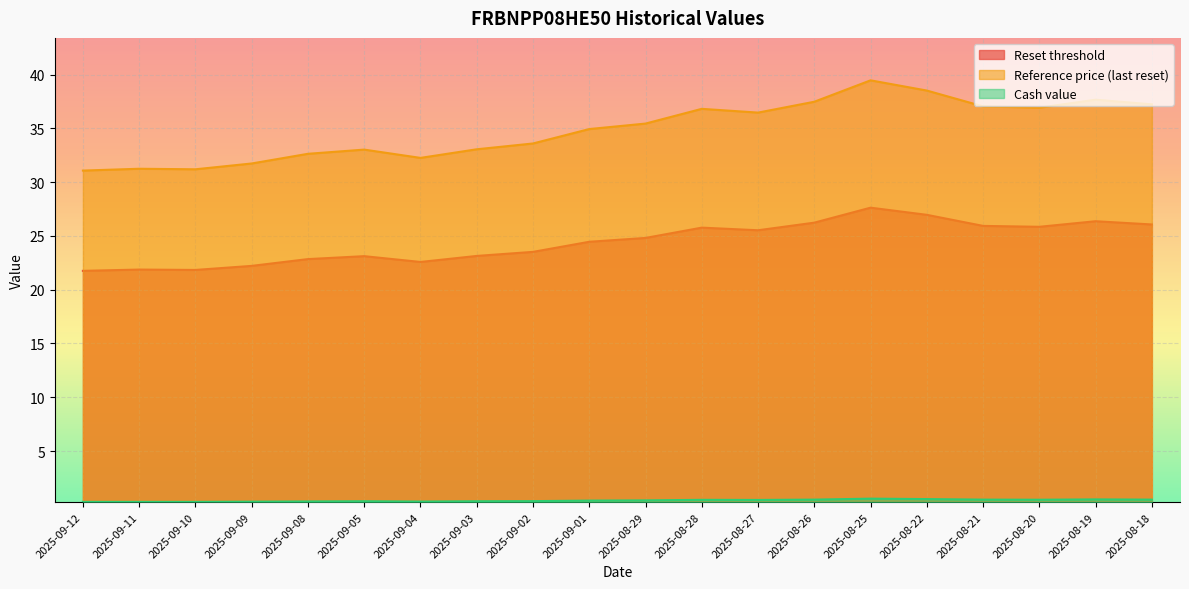

What is the highest value of the Cash value series?

0.6